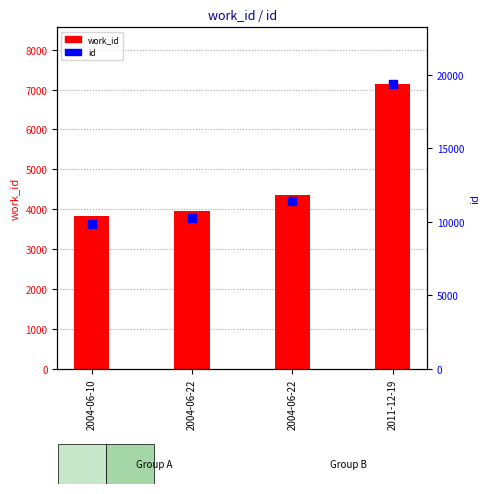

Is the value of id at 2004-06-10 greater than the value of work_id at 2004-06-22?

Yes